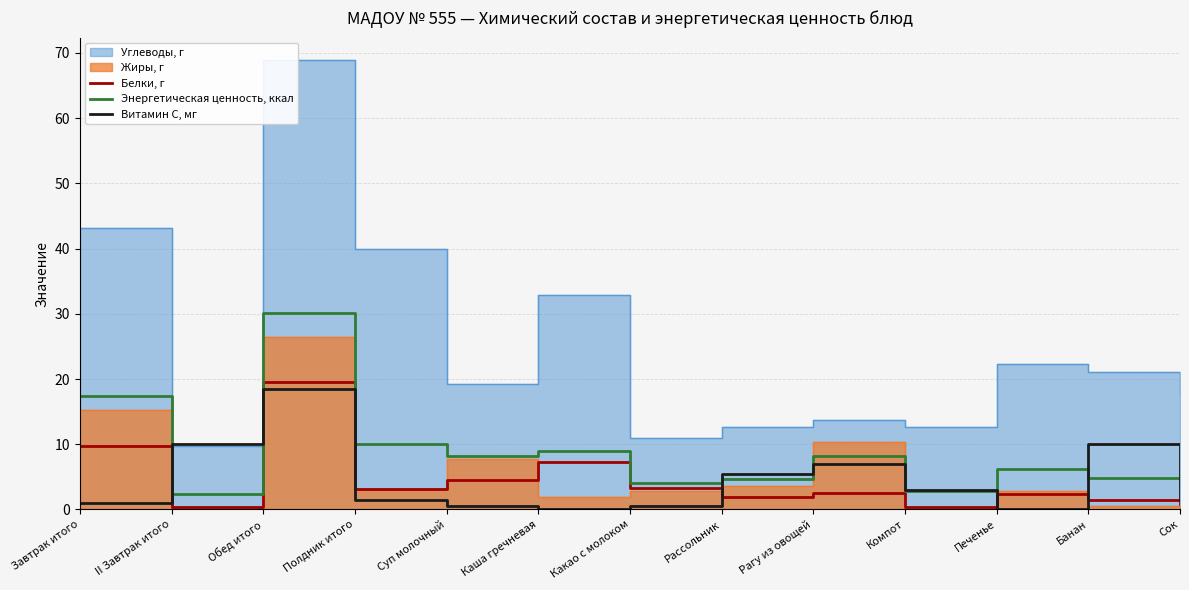

What is the label of the 11th point from the right?

Обед итого